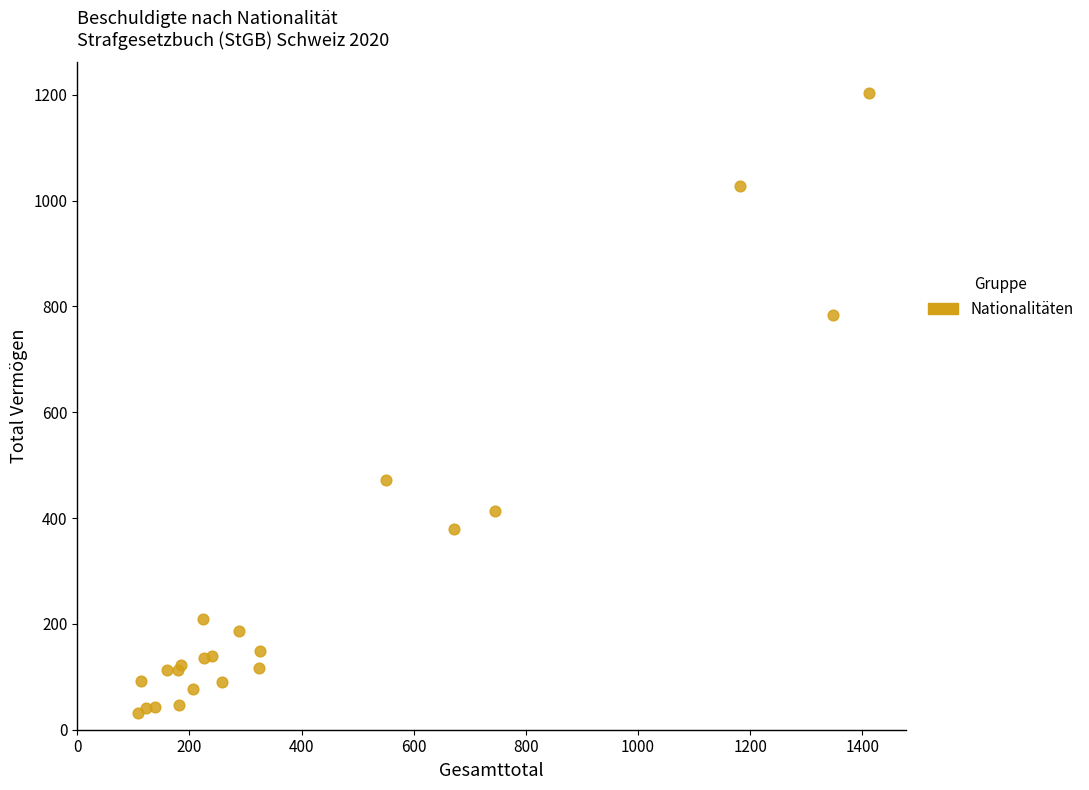

What Y value in the scatter plot is closest to 617?

472